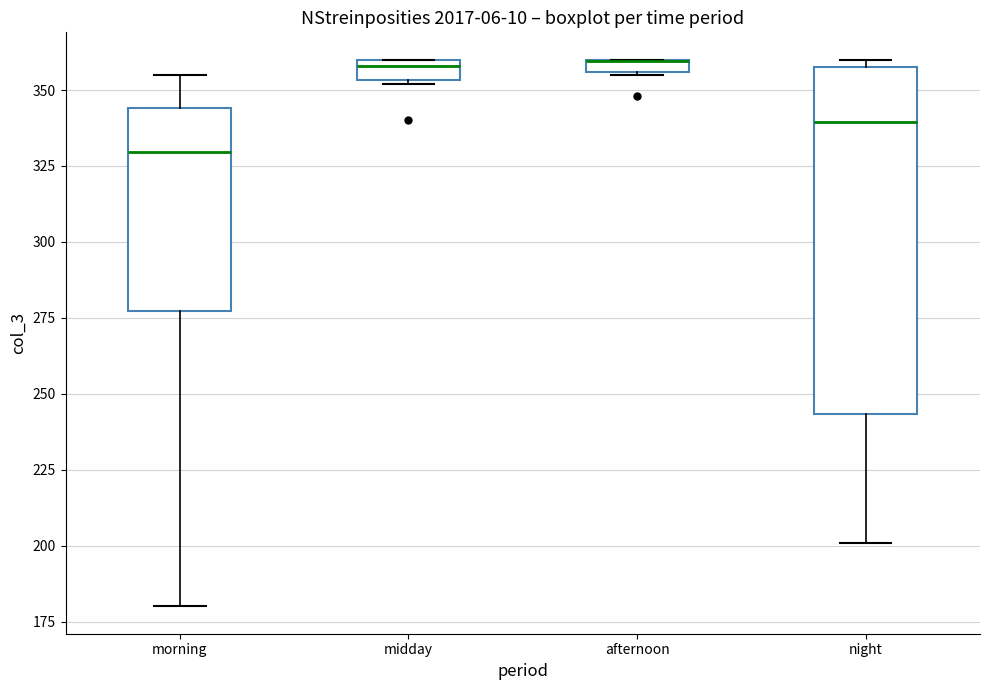

Which box is the tallest, from its lower edge to its upper edge?

night